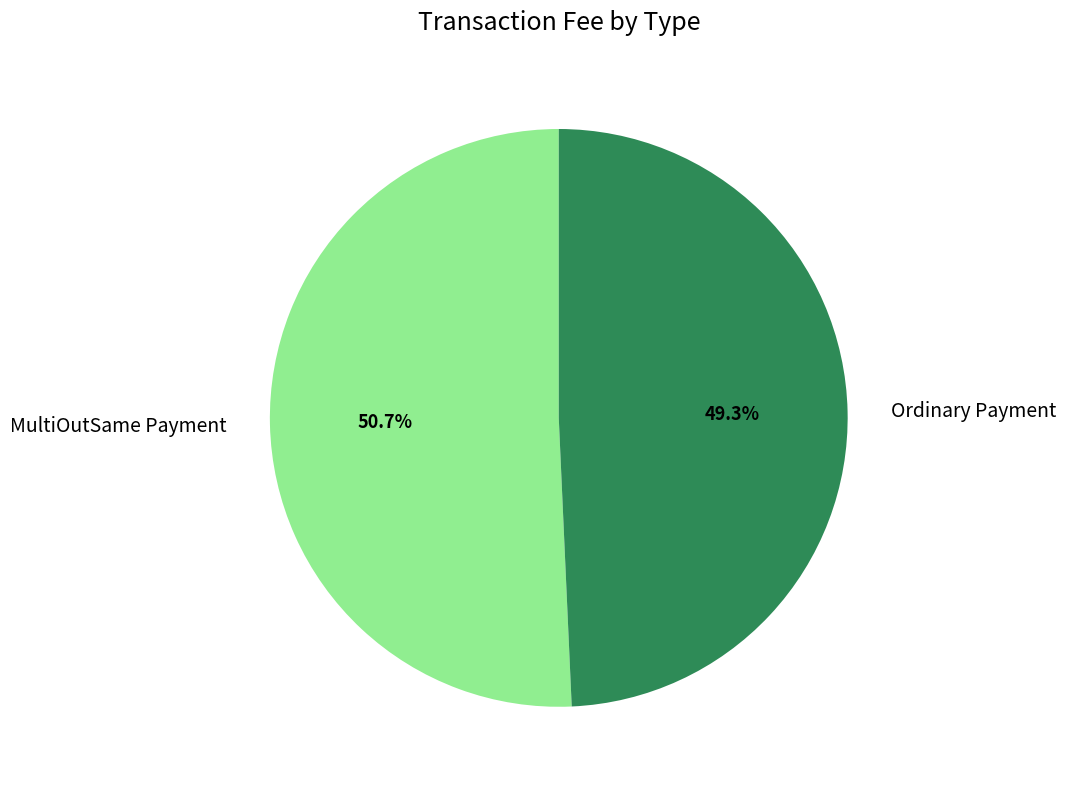

The MultiOutSame Payment slice represents 58% of the pie. True or false?

False